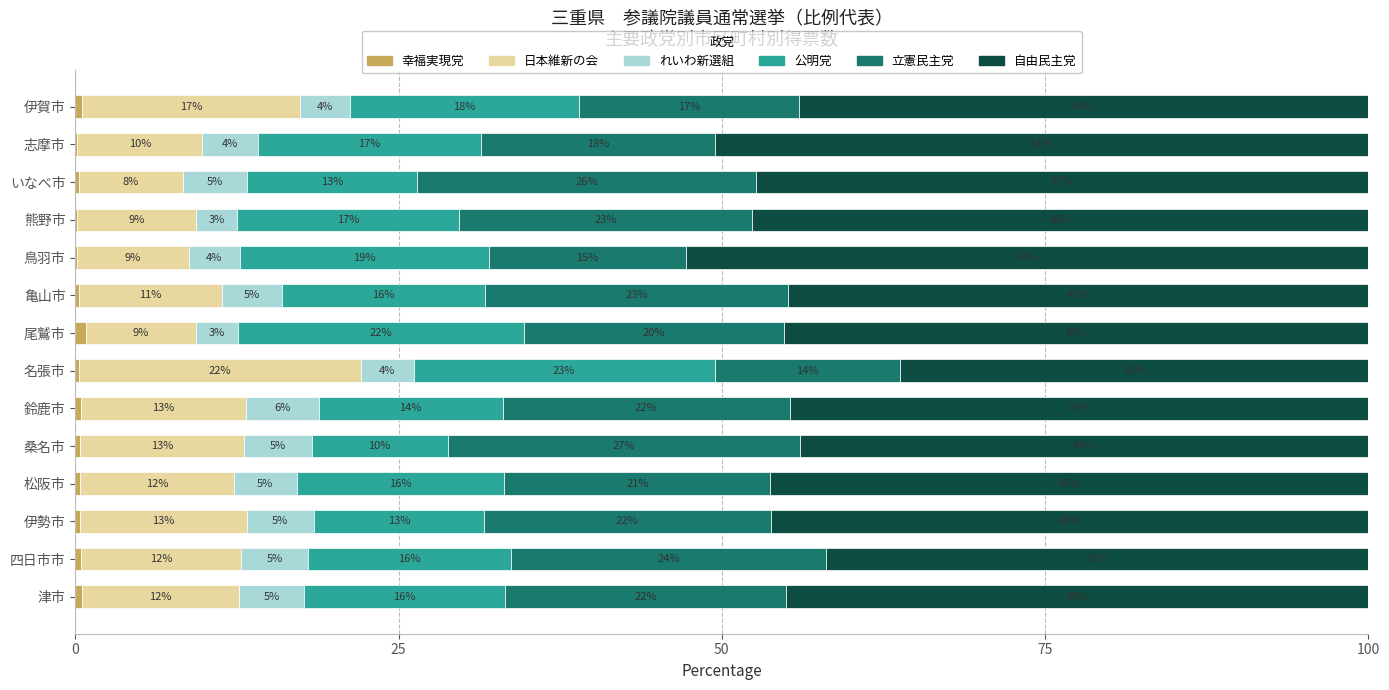

How many bars are there in total?

84